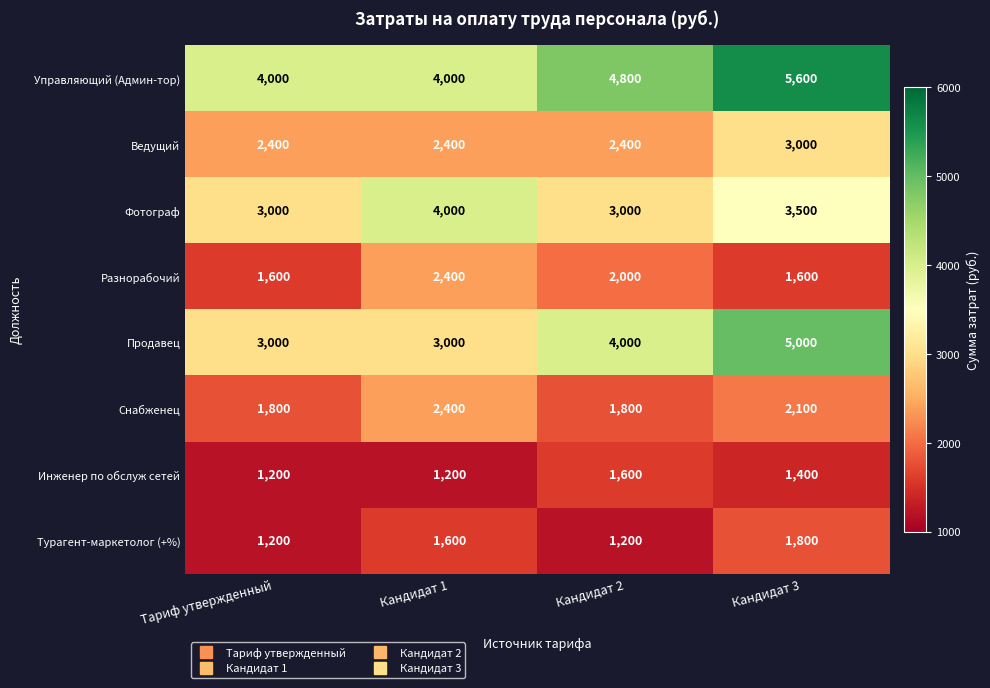

How many Инженер по обслуж сетей values are between 1200 and 1600?

4